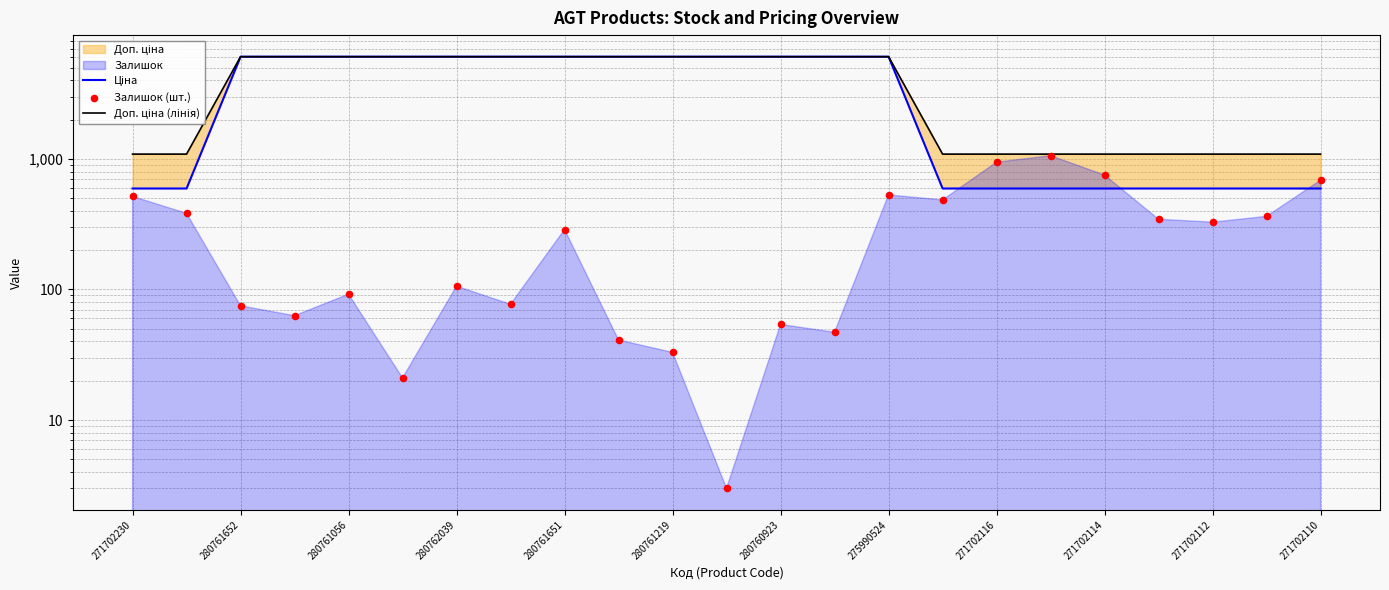

At how many categories does at least one series exceed 2492?

13